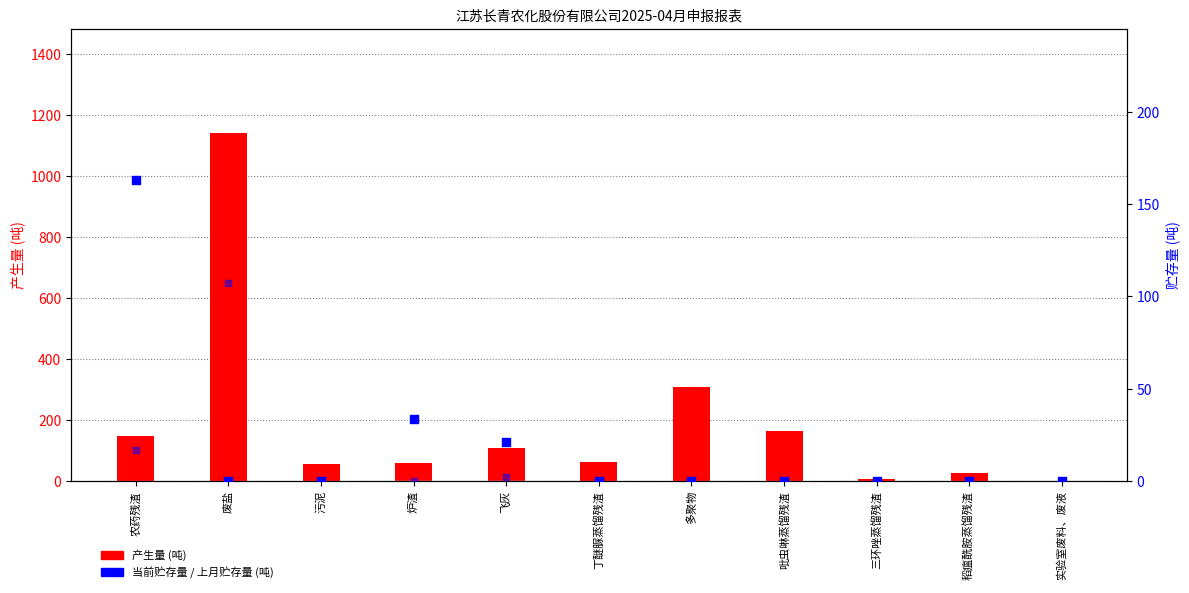

Which series reaches the maximum Y coordinate?

产生量